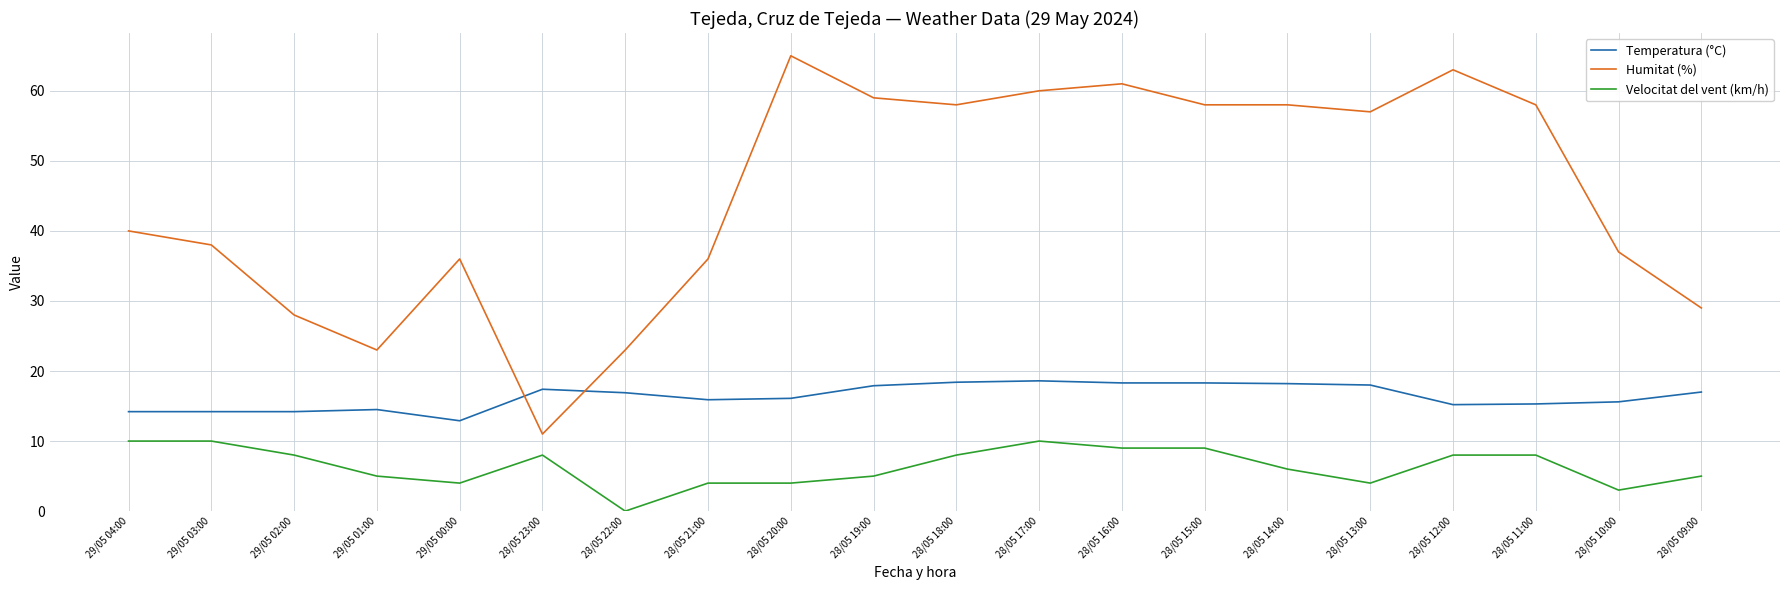

Which category has the highest value in the Humitat (%) series?

28/05 20:00